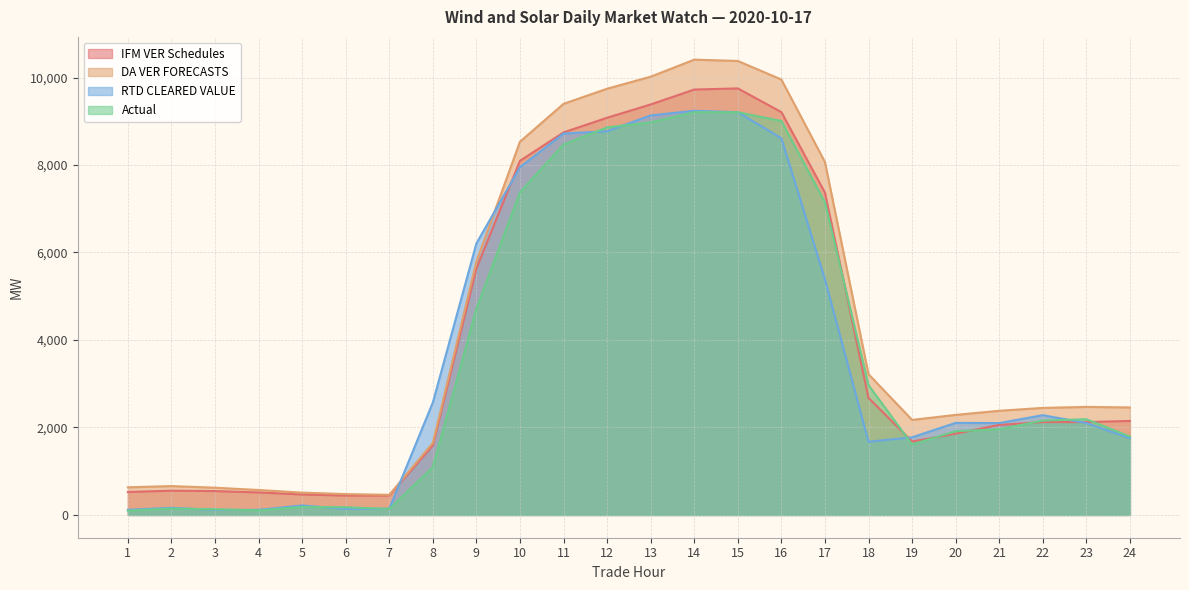

Does the chart have visible grid lines?

Yes